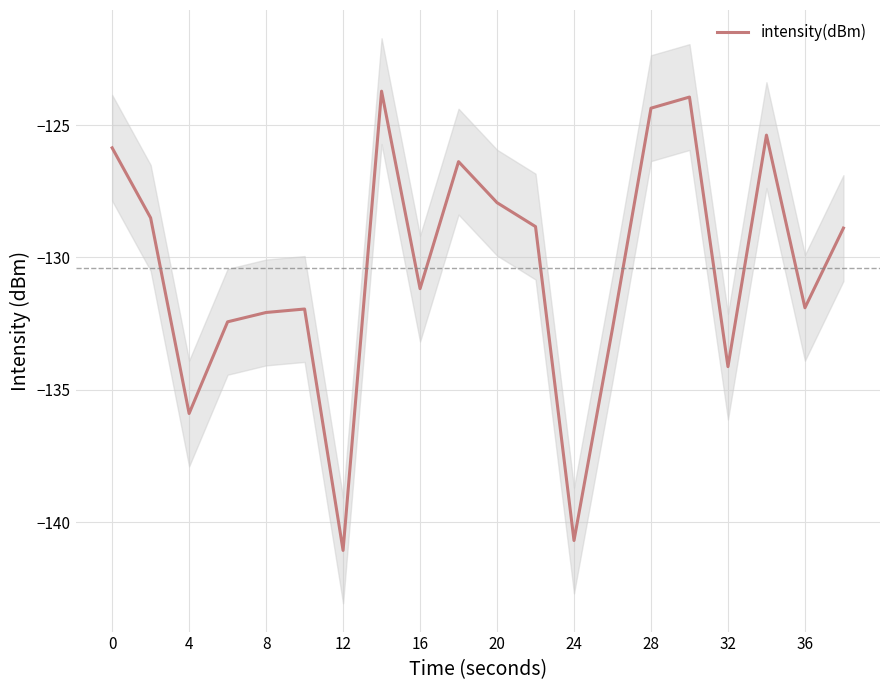

How many series are shown in this chart?

1